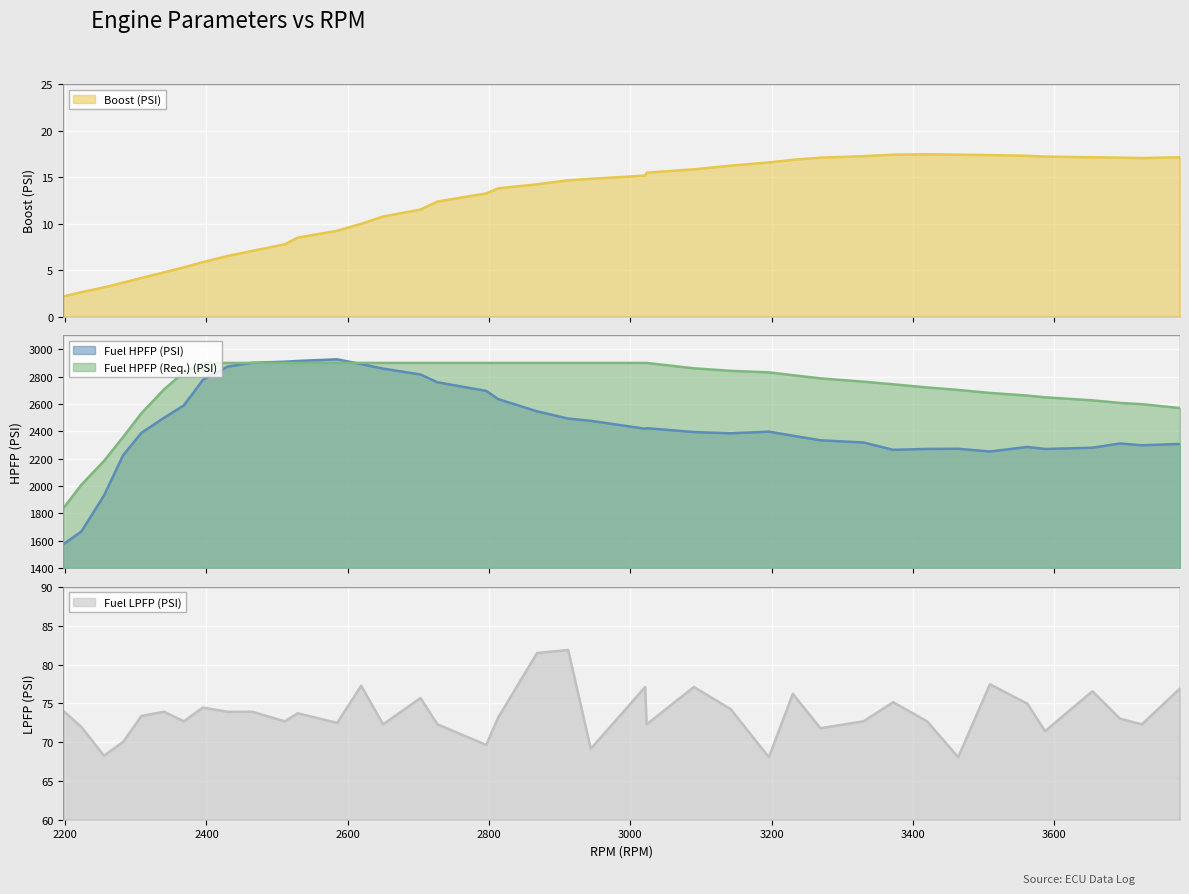

Reading right to left, extract all data points from this chart.

Boost (PSI): 17.1	17.1	17.1	17.1	17.2	17.3	17.4	17.4	17.4	17.4	17.2	17.1	16.9	16.6	16.2	15.8	15.5	15.2	14.8	14.7	14.2	13.8	13.2	12.4	11.5	10.8	10.0	9.2	8.5	7.8	7.1	6.5	5.9	5.3	4.8	4.2	3.7	3.2	2.6	2.2
Fuel HPFP (PSI): 2307.9	2298.3	2311.2	2280.1	2271.2	2285.9	2252.6	2272.7	2271.3	2264.9	2318.5	2334.4	2367.9	2397.5	2385.4	2394.6	2423.1	2418.8	2476.6	2493.0	2545.8	2635.1	2695.0	2757.9	2814.8	2857.9	2890.9	2925.8	2913.7	2908.3	2900.2	2872.8	2775.4	2589.0	2498.9	2389.1	2225.1	1931.8	1668.4	1574.0
Fuel HPFP (Req.) (PSI): 2569.8	2598.3	2607.1	2626.4	2648.3	2661.0	2680.2	2702.2	2720.2	2743.4	2762.3	2786.8	2809.6	2830.7	2841.7	2860.1	2899.5	2899.5	2899.5	2899.5	2899.5	2899.5	2899.5	2899.5	2899.5	2899.5	2899.5	2899.5	2899.5	2899.5	2899.5	2899.5	2899.5	2831.4	2706.4	2532.2	2358.0	2183.8	2009.6	1835.3
Fuel LPFP (PSI): 76.9	72.3	73.0	76.6	71.4	75.0	77.5	68.1	72.7	75.1	72.7	71.8	76.2	68.1	74.2	77.1	72.3	77.1	69.1	81.9	81.5	73.2	69.6	72.3	75.7	72.3	77.3	72.5	73.7	72.7	73.9	73.9	74.5	72.7	73.9	73.4	70.0	68.2	72.0	74.1